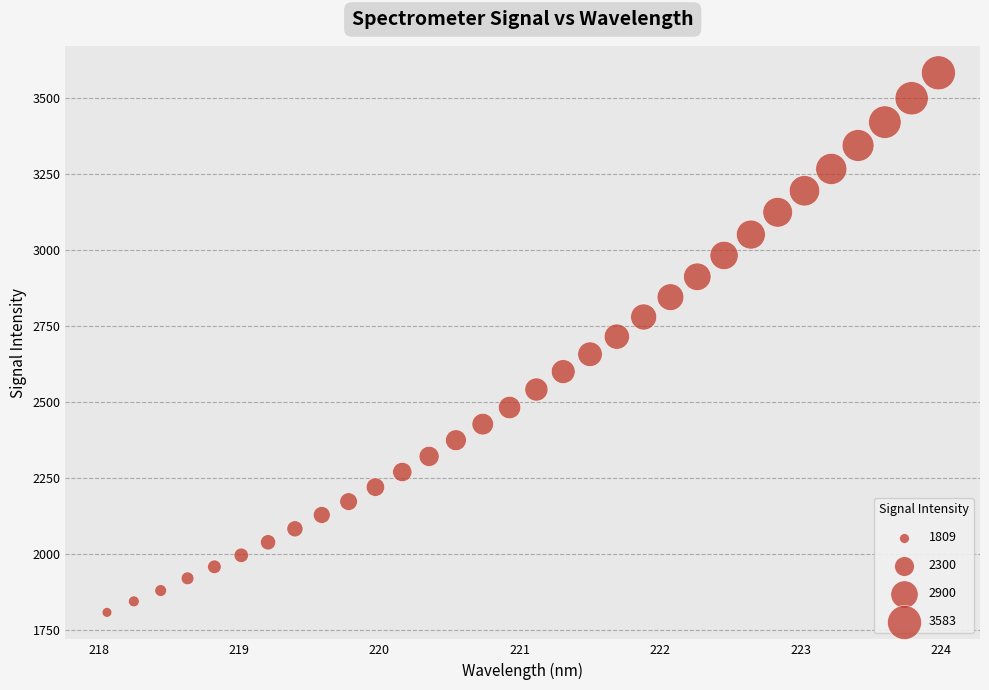

What is the range of X values (max minus min)?

5.9